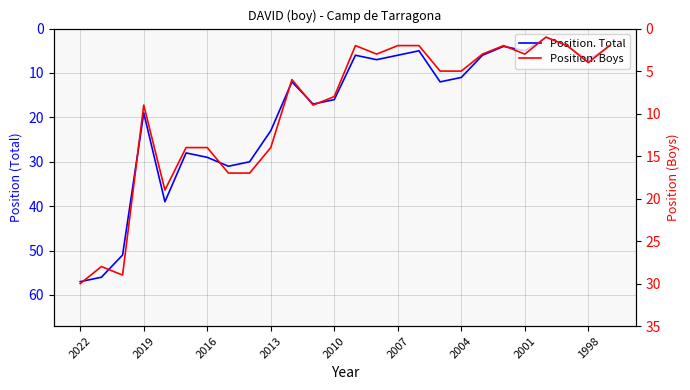

True or false: Position. Boys has a value of 45 at 2019.

False